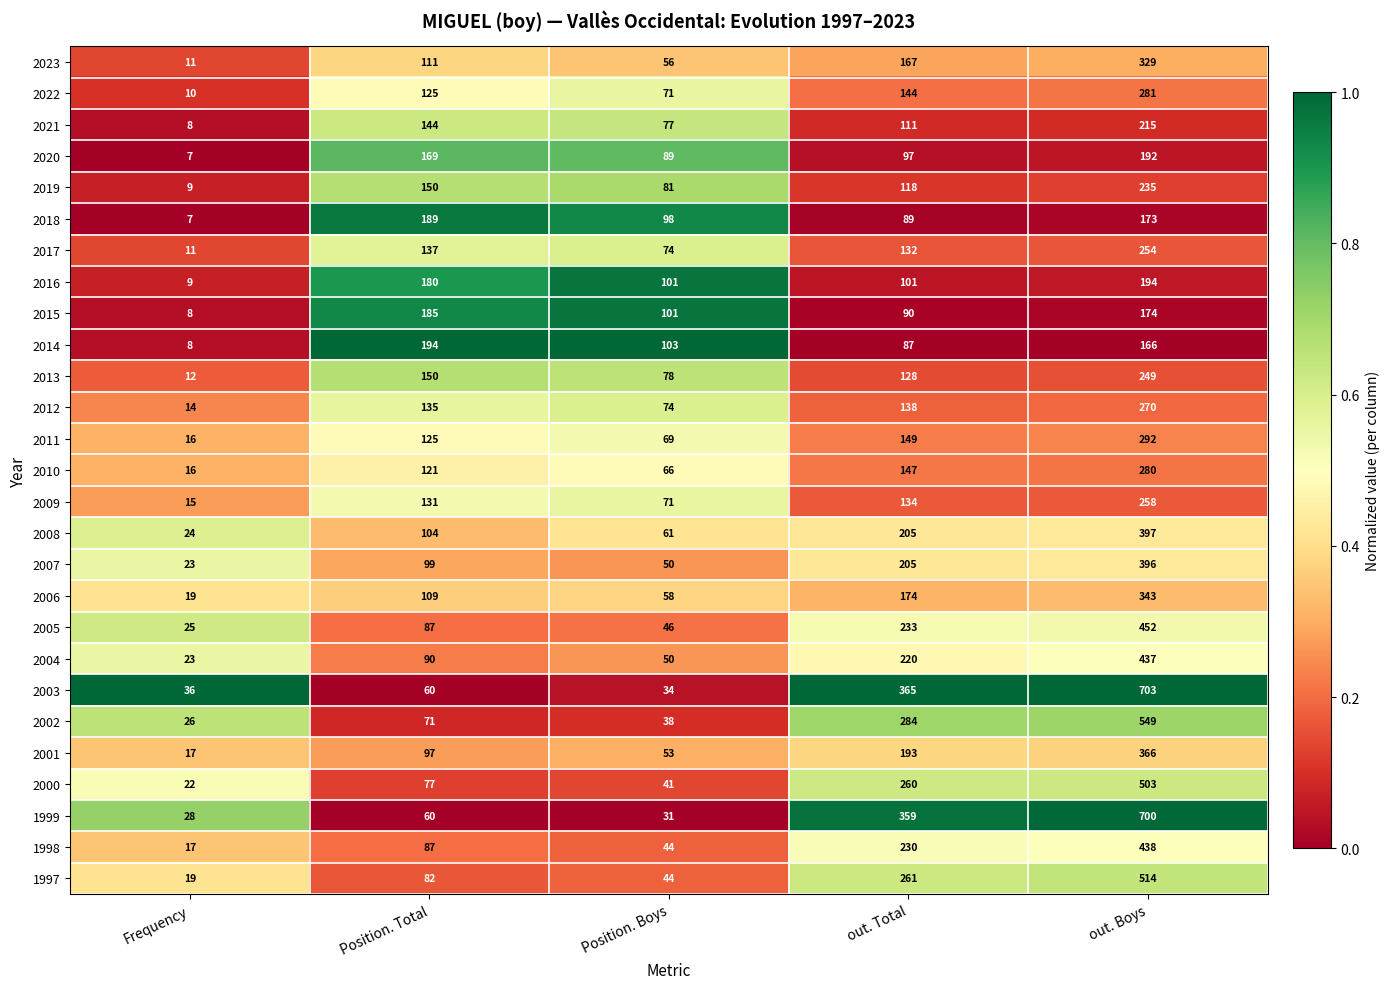

Is it true that 1999 equals 359 at out. Total?

True